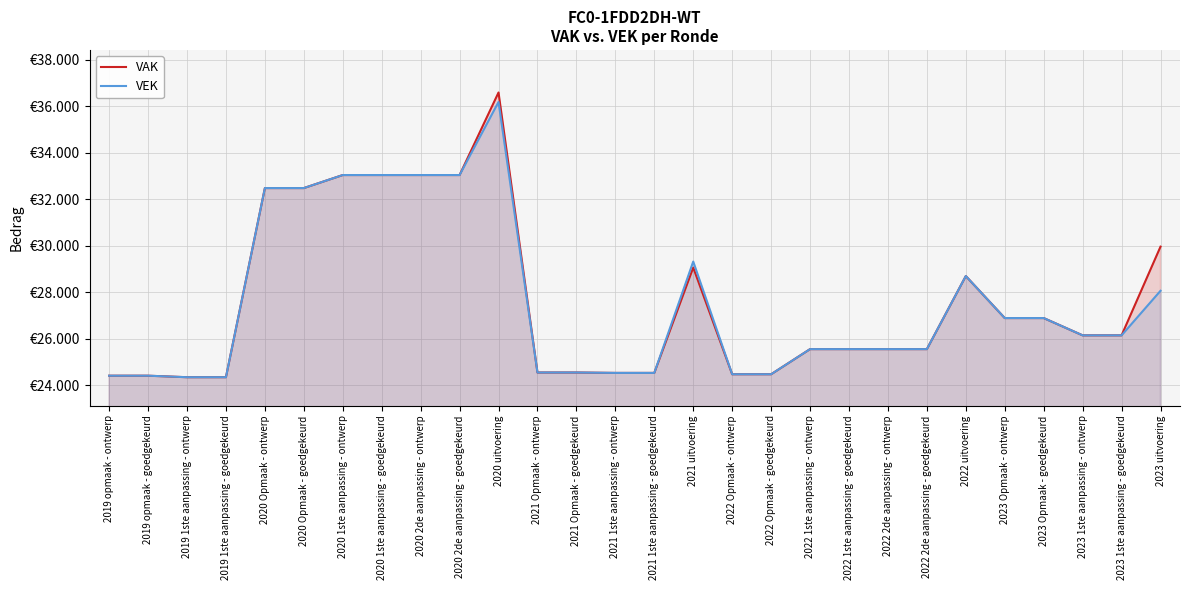

How many data points in VEK are above 26143?

12